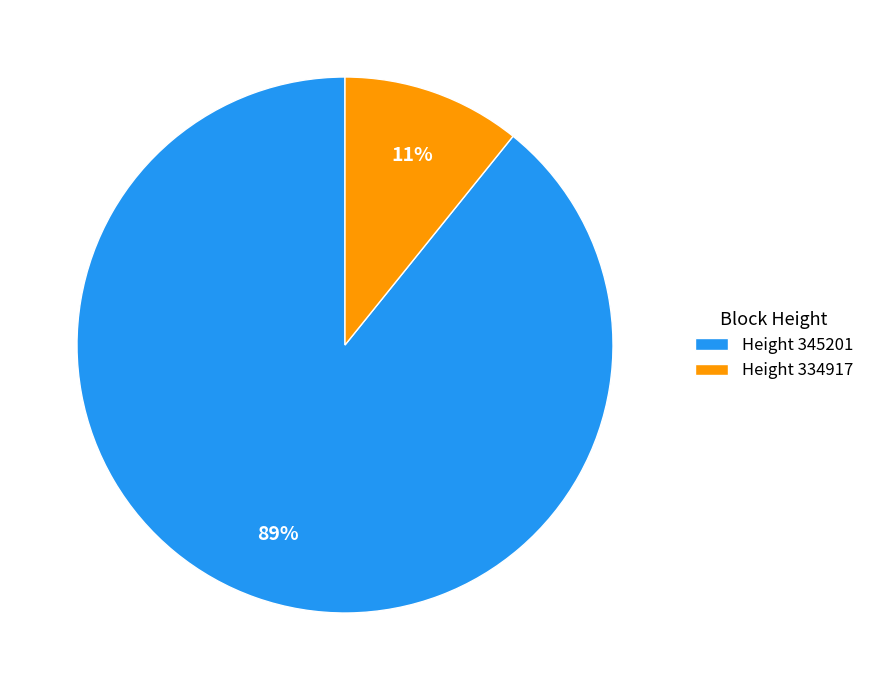

Which slice is the largest?

Height 345201